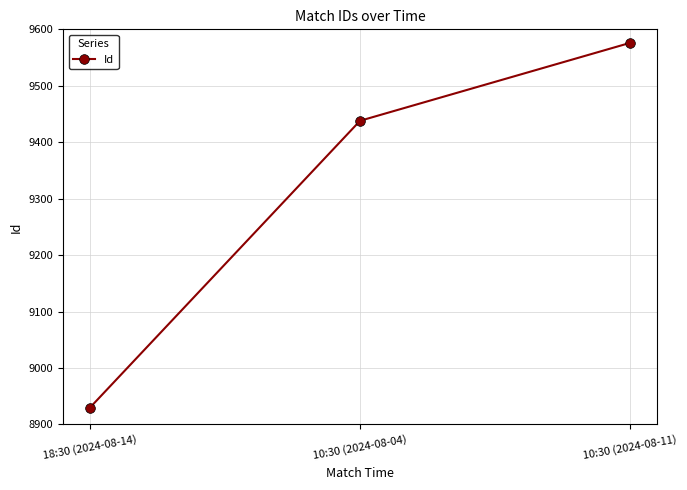

What is the difference between the maximum and minimum values?

646